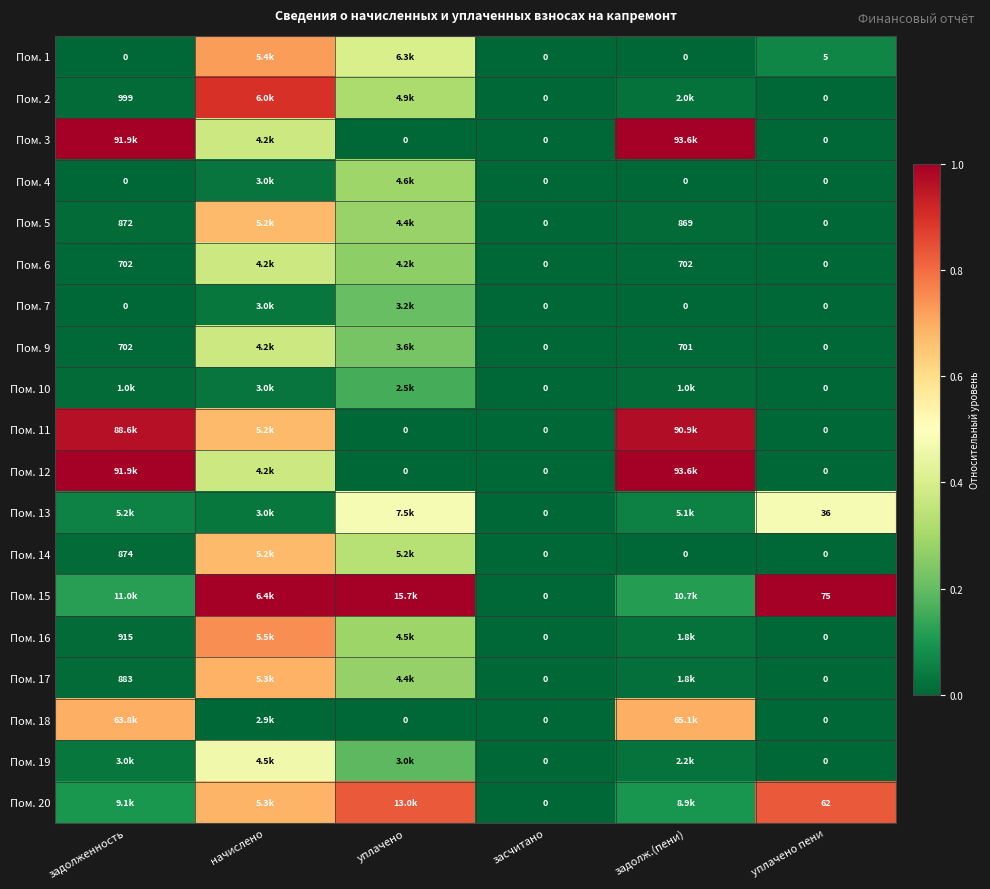

Between задолженность and уплачено пени, which is larger?

уплачено пени